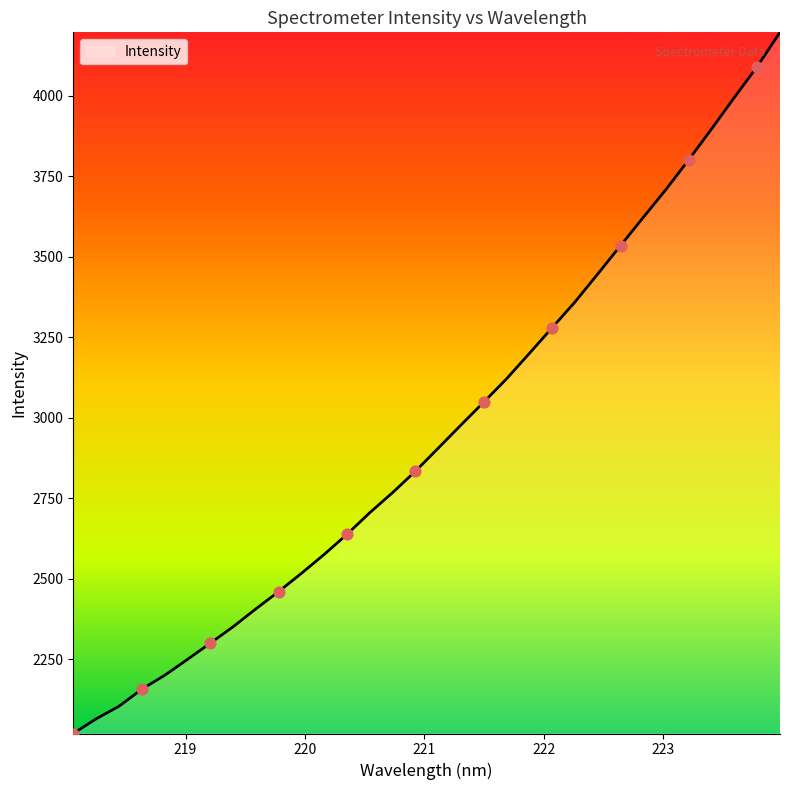

What is the smallest value displayed?

2019.7